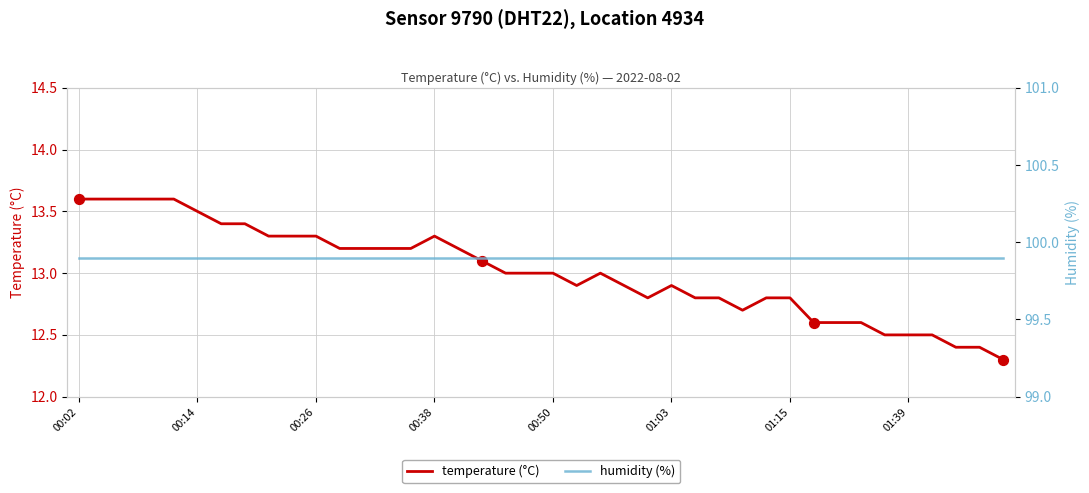

At which category is the sum across all series the highest?

00:02